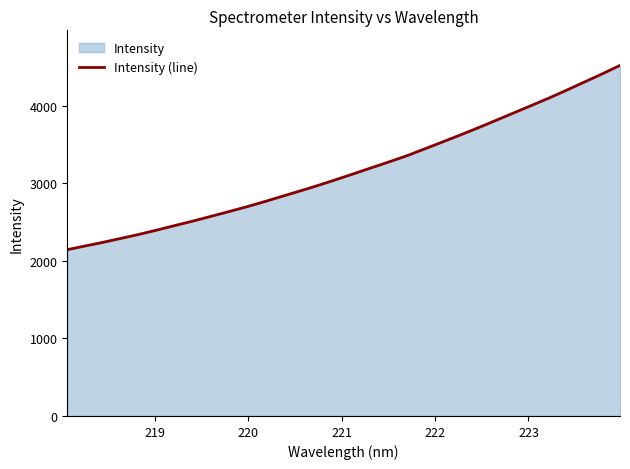

What is the maximum value shown in the chart?

4520.0